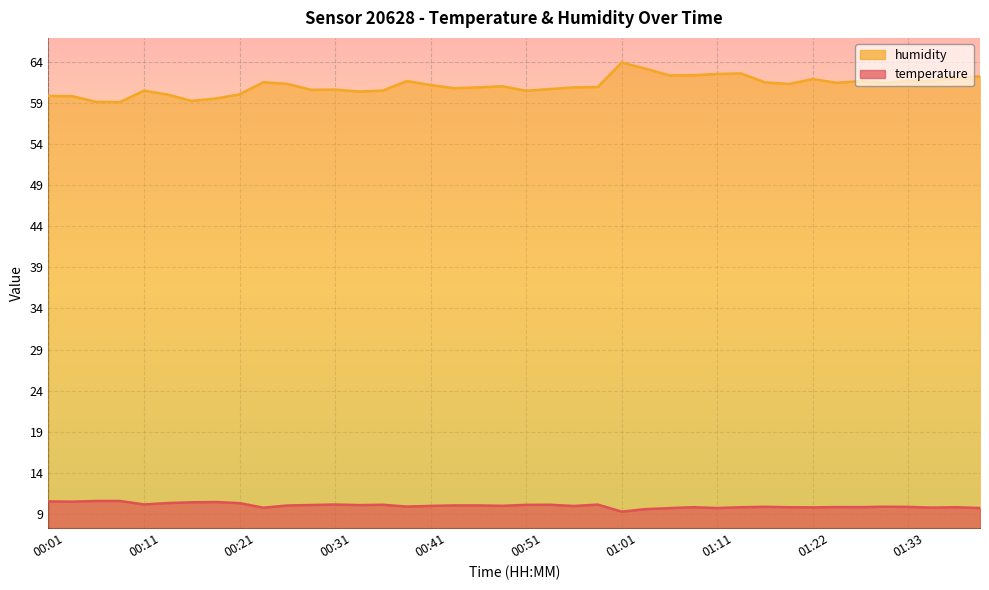

True or false: temperature and humidity intersect in this chart.

False